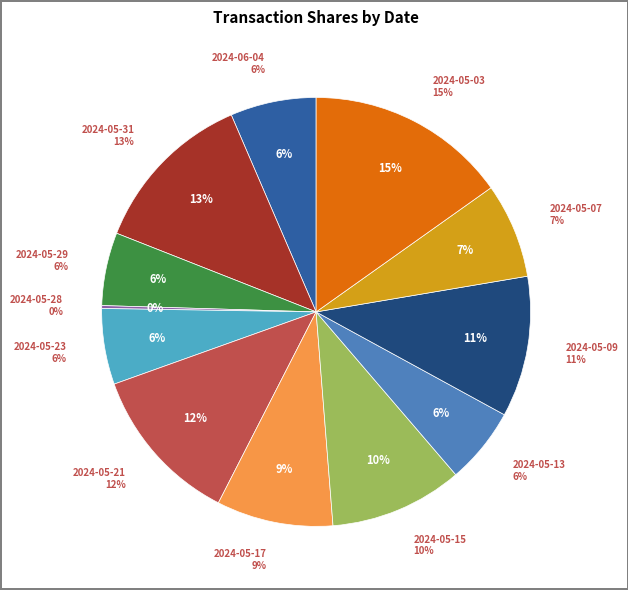

How many segments does this pie chart have?

12